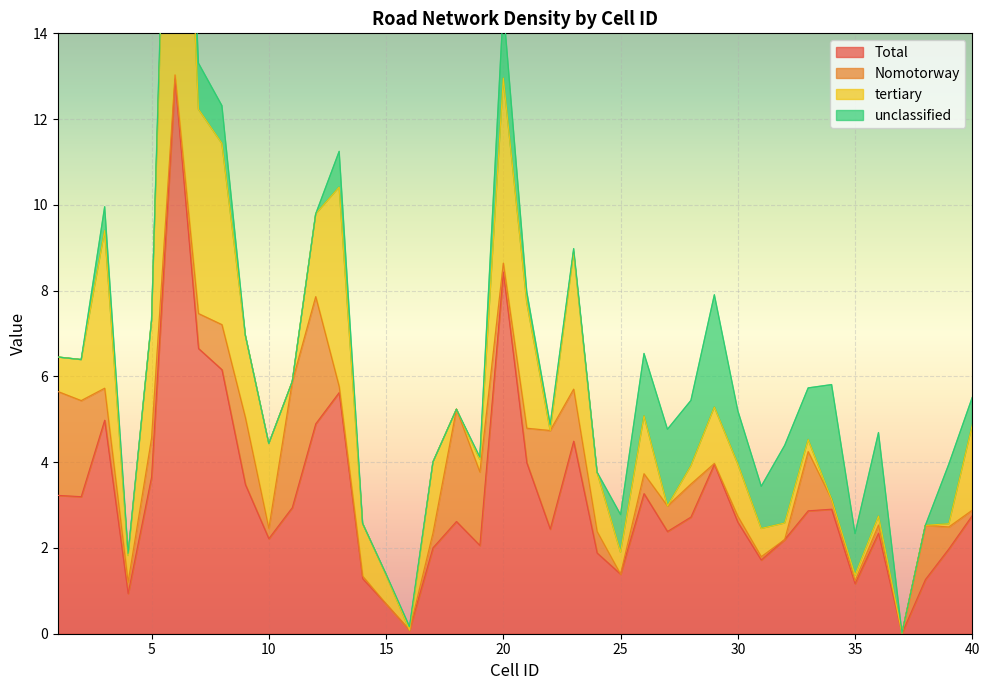

True or false: Total has a value of 2.2 at 10.

True